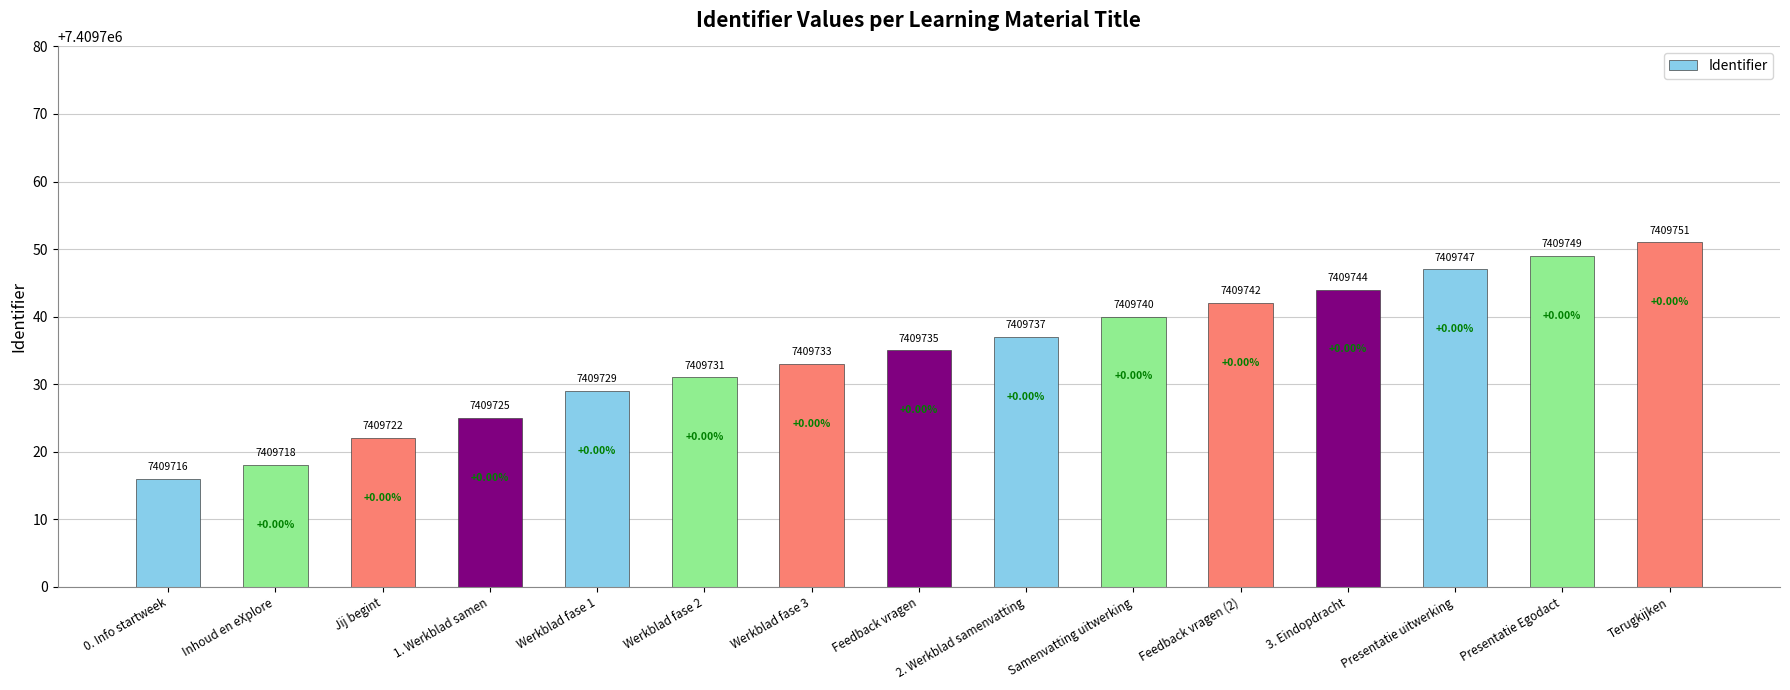

What is the sum of all values?

111146019